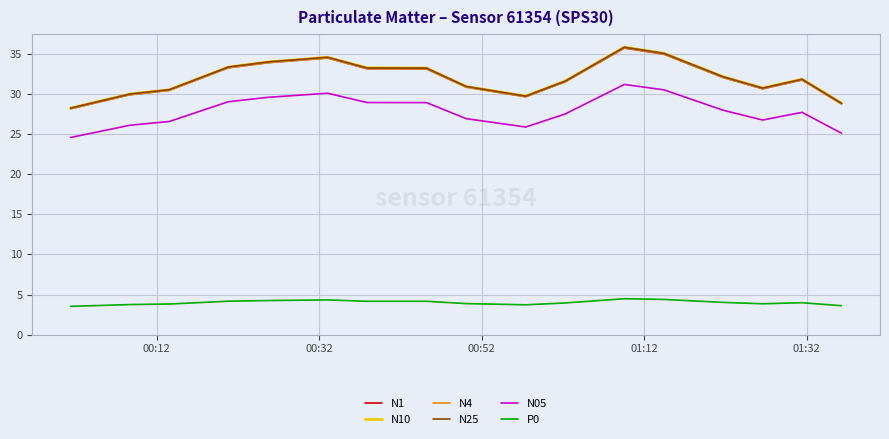

What is the highest value of the N4 series?

35.8